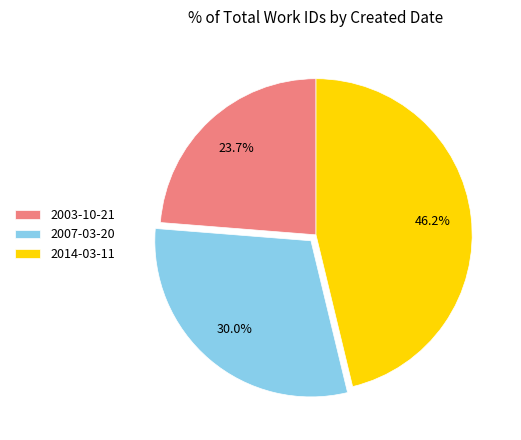

Combined, do 2007-03-20 and 2003-10-21 account for over 50%?

Yes